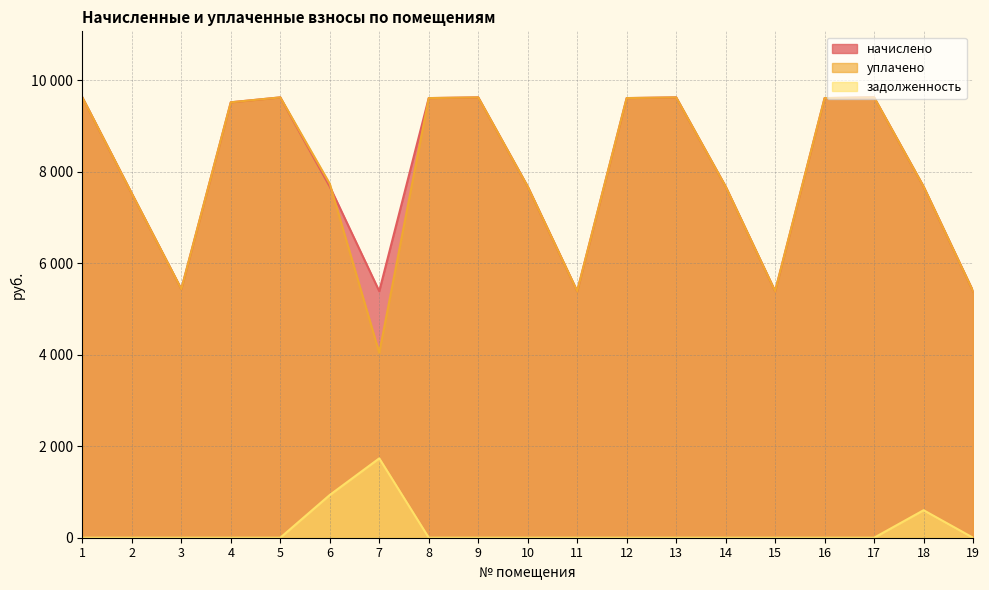

What is the lowest value of the уплачено series?

4043.5